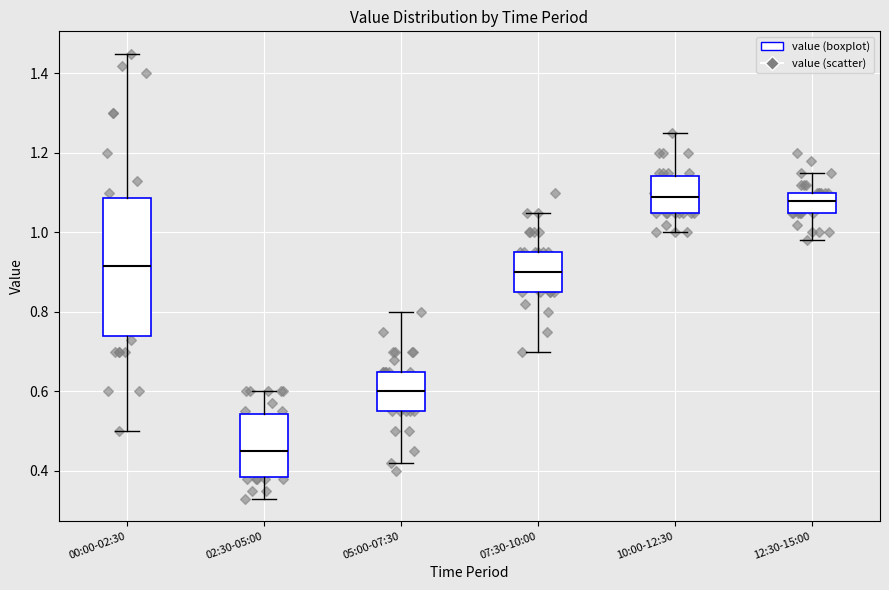

Reading left to right, read every box against the y-axis: the position of its median line, the range the box covers, and the ends of its whiskers. The values are not printed on the chart, so give them approximately, as read against the axis.

00:00-02:30: median 0.92, box 0.74 to 1.08, whiskers 0.50 to 1.46
02:30-05:00: median 0.46, box 0.38 to 0.54, whiskers 0.34 to 0.60
05:00-07:30: median 0.60, box 0.56 to 0.66, whiskers 0.42 to 0.80
07:30-10:00: median 0.90, box 0.86 to 0.96, whiskers 0.70 to 1.06
10:00-12:30: median 1.10, box 1.06 to 1.14, whiskers 1.00 to 1.26
12:30-15:00: median 1.08, box 1.06 to 1.10, whiskers 0.98 to 1.16